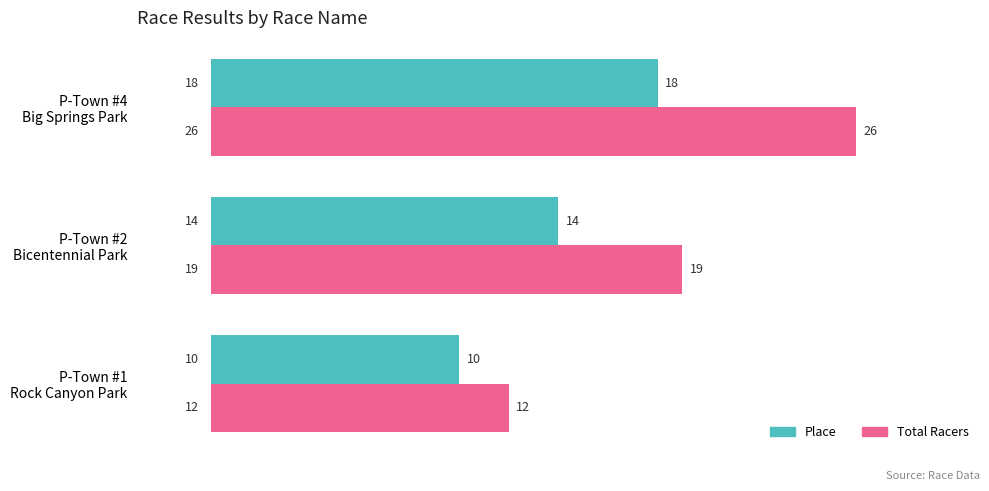

At how many categories does at least one series exceed 14?

2